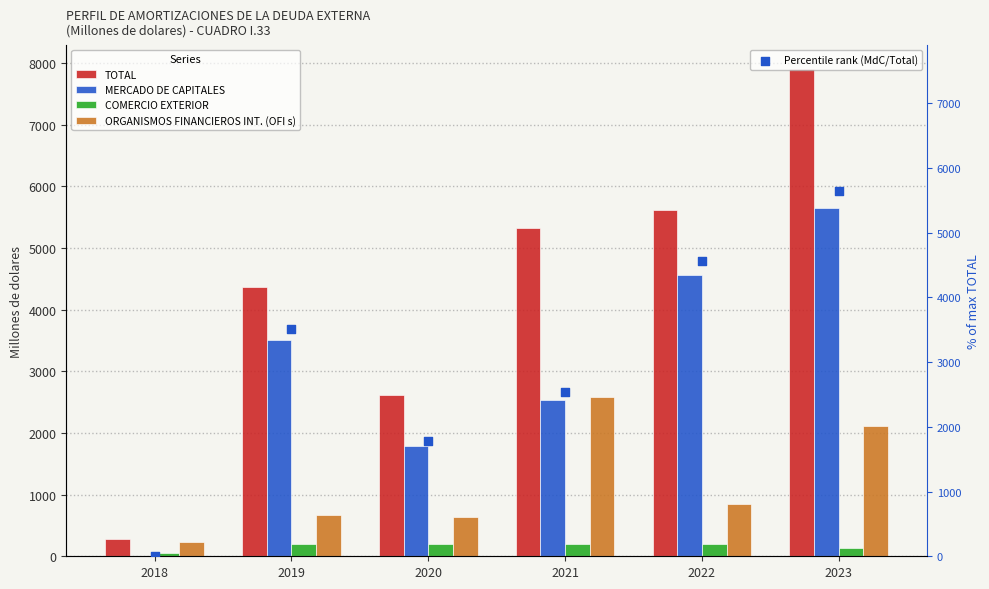

Which series reaches the maximum Y coordinate?

TOTAL